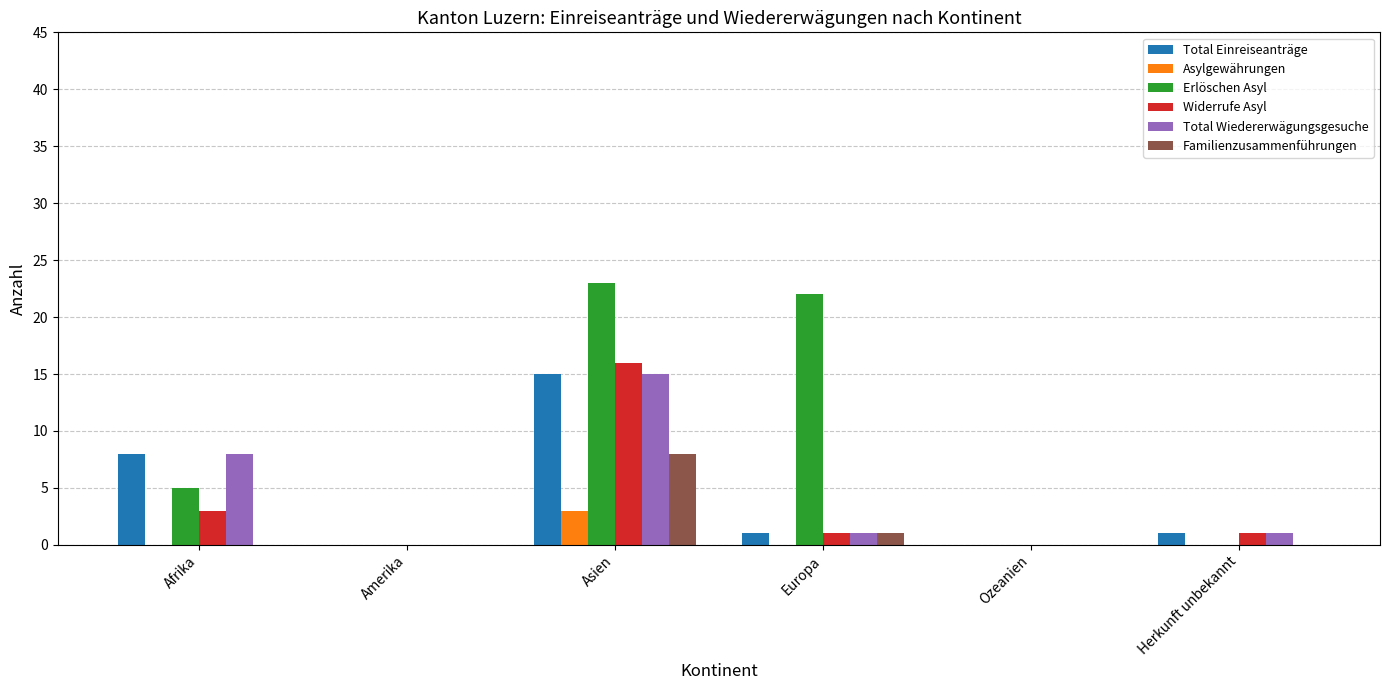

Is it true that Familienzusammenführungen equals 2 at Ozeanien?

False